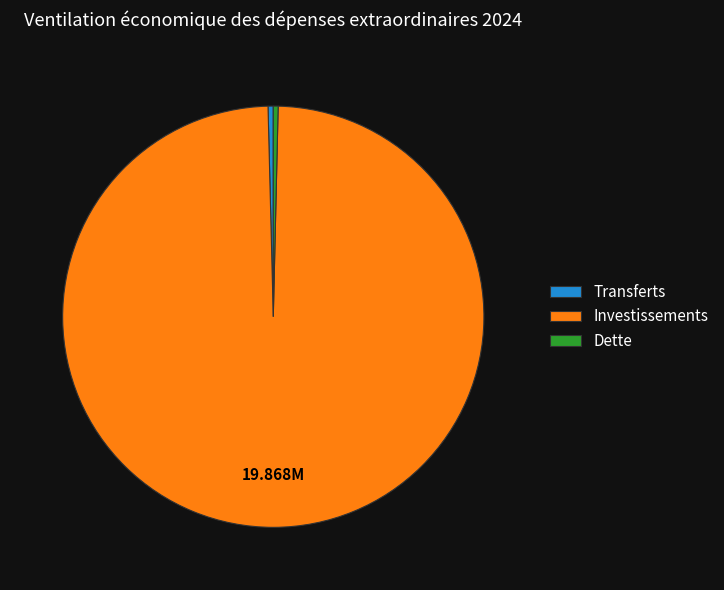

True or false: Investissements accounts for 99% of the total.

True